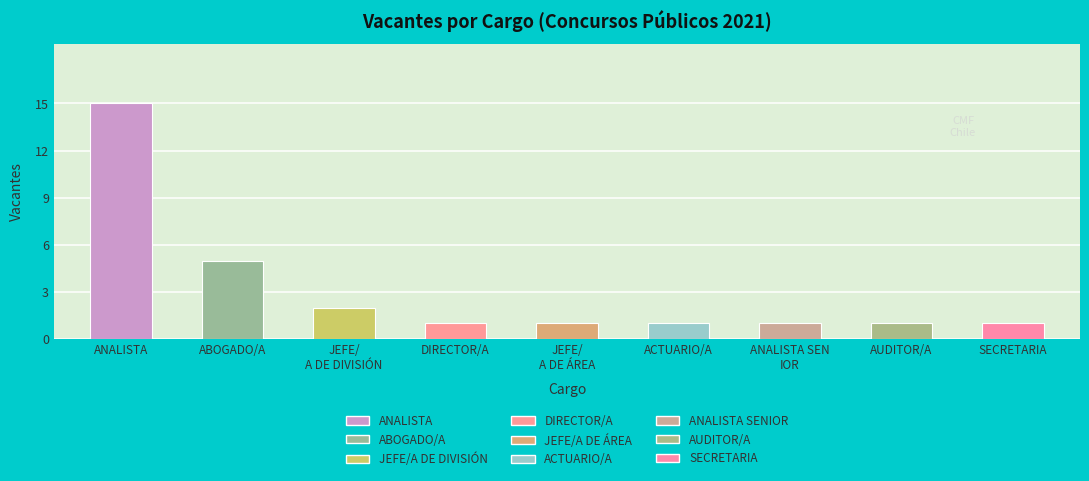

Between ABOGADO/A and DIRECTOR/A, which is larger?

ABOGADO/A